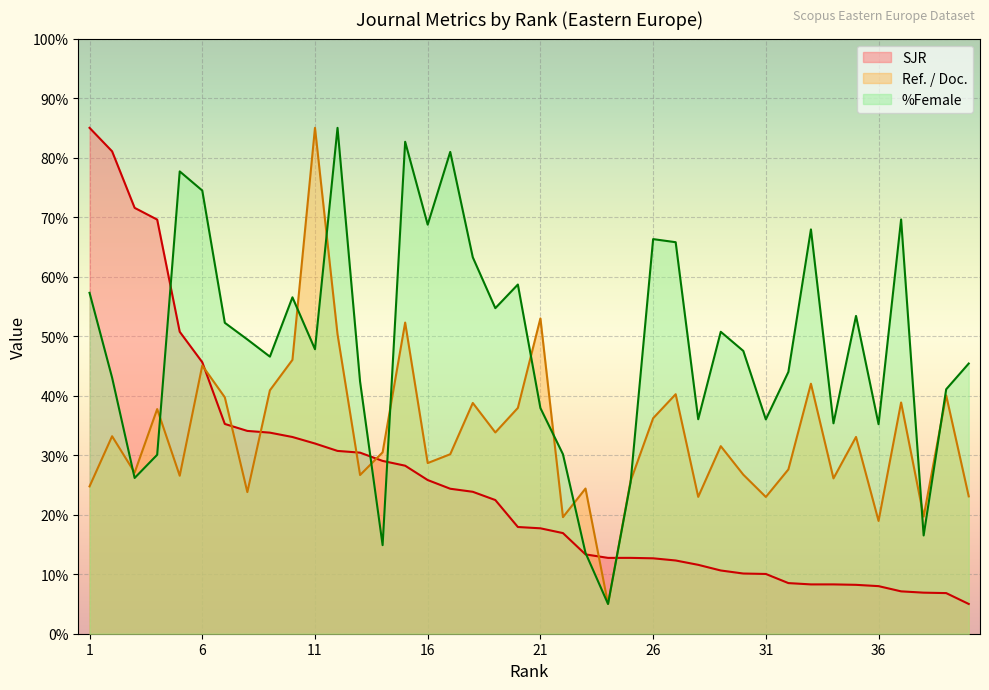

True or false: Ref. / Doc. has a value of 24.8 at 1.

True